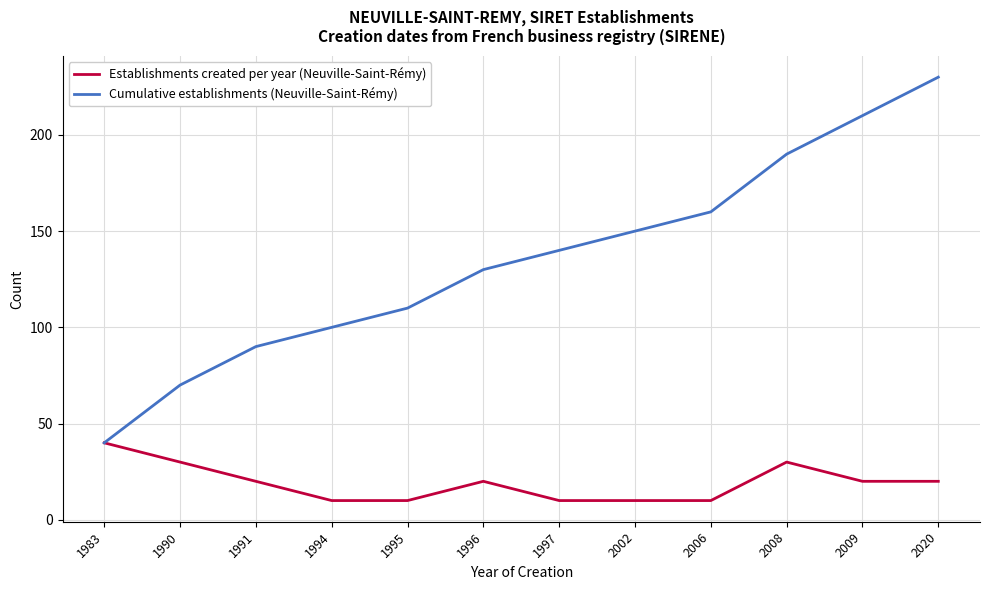

Which series has the largest total across all categories?

Cumulative establishments (Neuville-Saint-Rémy)